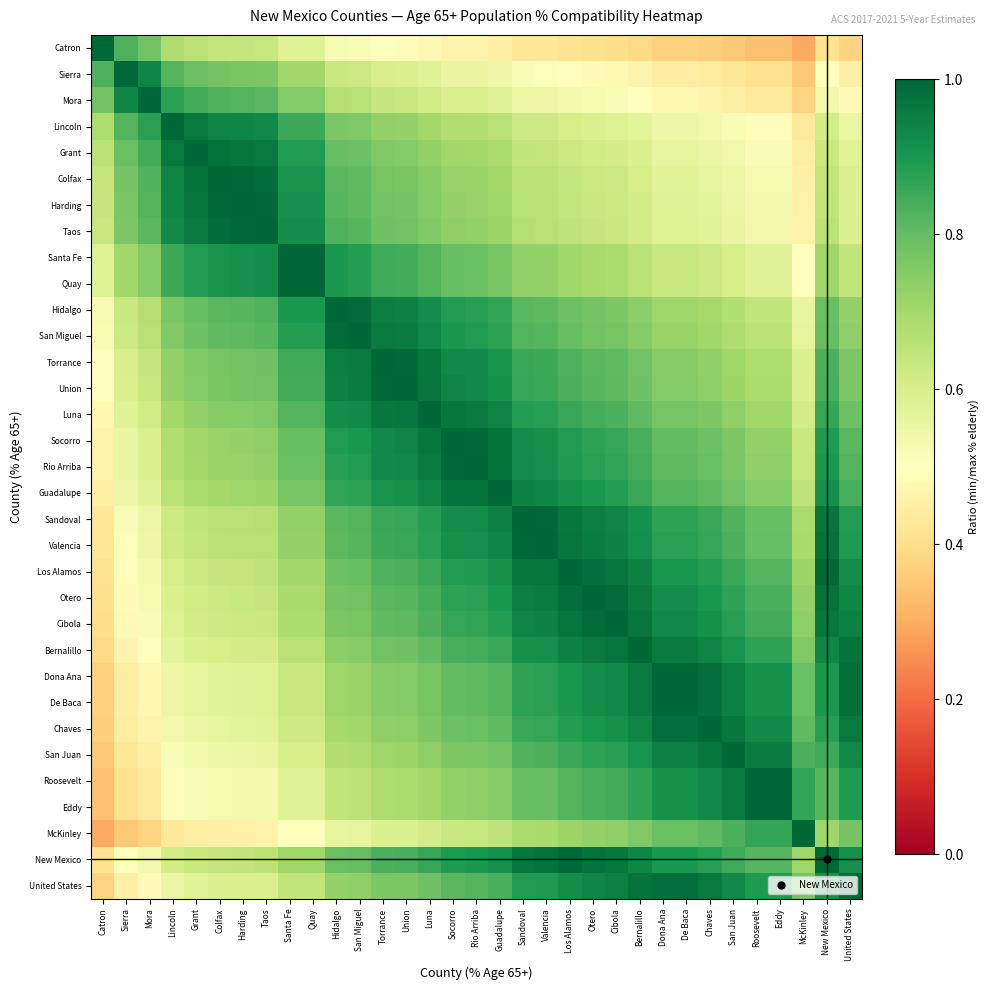

Rank the series by their maximum value, from lowest to highest.

Catron, Sierra, Mora, Lincoln, Grant, Colfax, Harding, Taos, Santa Fe, Quay, Hidalgo, San Miguel, Torrance, Union, Luna, Socorro, Rio Arriba, Guadalupe, Sandoval, Valencia, Los Alamos, Otero, Cibola, Bernalillo, Dona Ana, De Baca, Chaves, San Juan, Roosevelt, Eddy, McKinley, New Mexico, United States